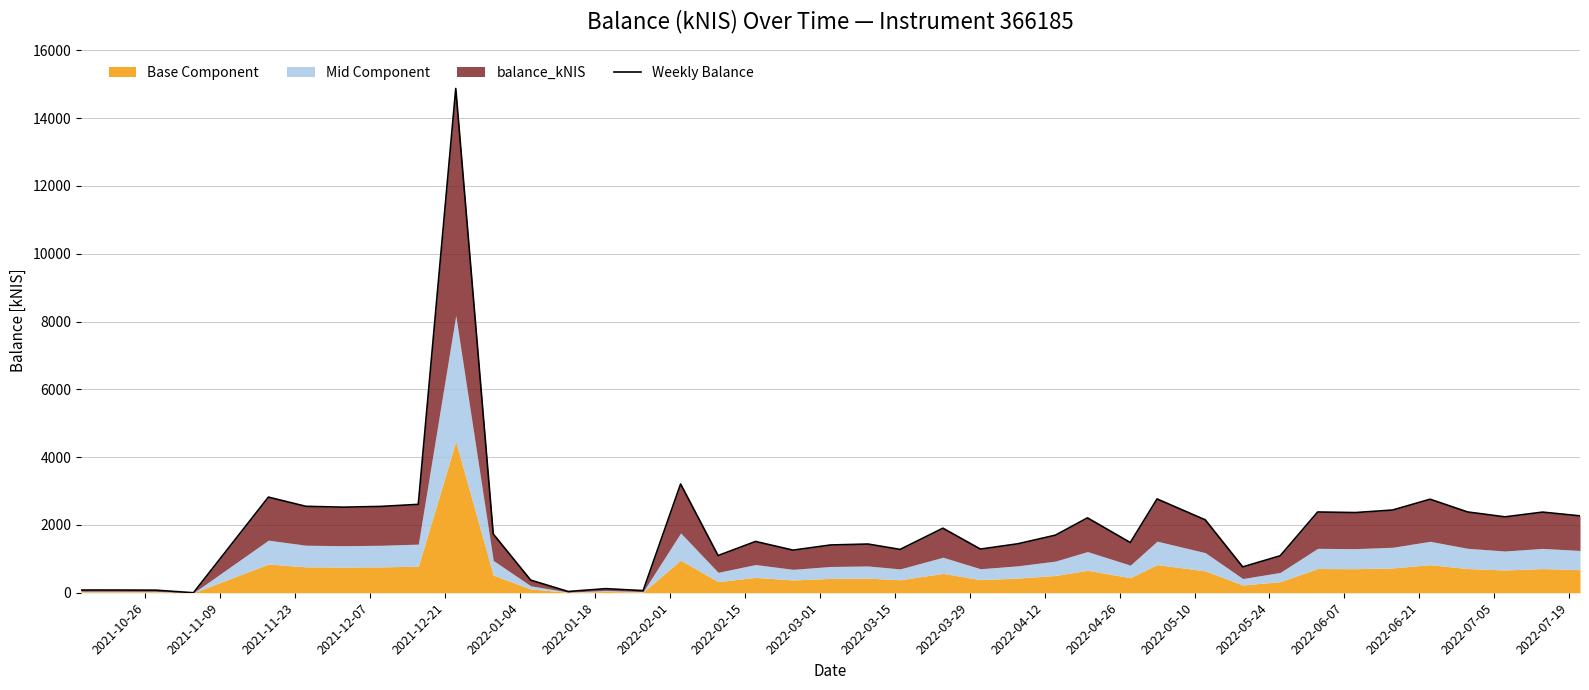

The chart shows a value of 393.0 at 24. True or false?

False